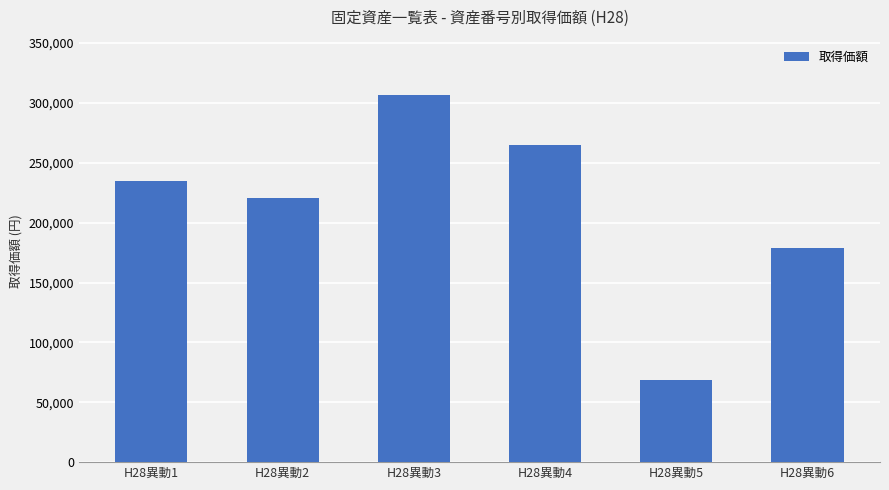

Which label corresponds to the largest value in the chart?

H28異動3